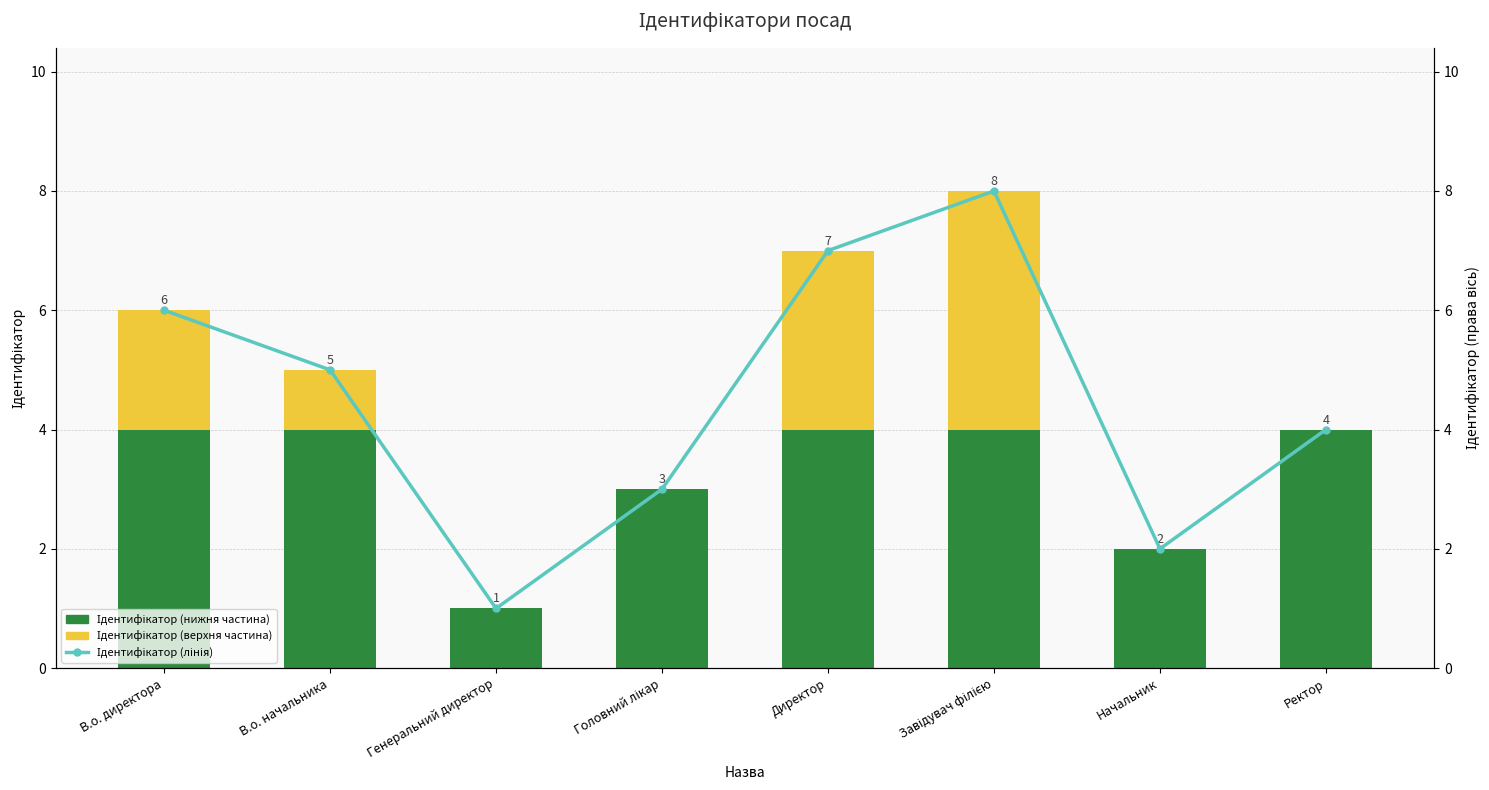

Read the Ідентифікатор (лінія) value at Завідувач філією.

8